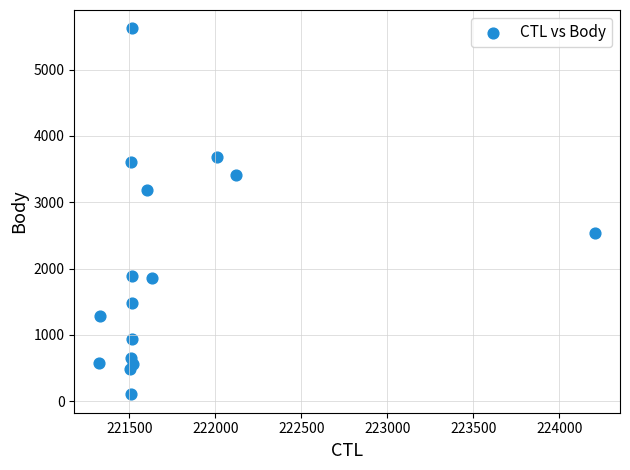

What is the range of X values (max minus min)?

2884